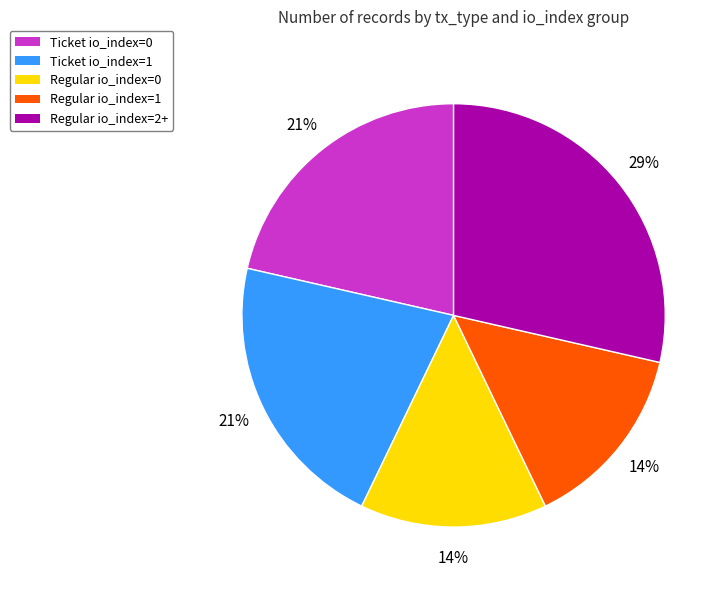

Which category has the biggest portion of the pie?

Regular io_index=2+